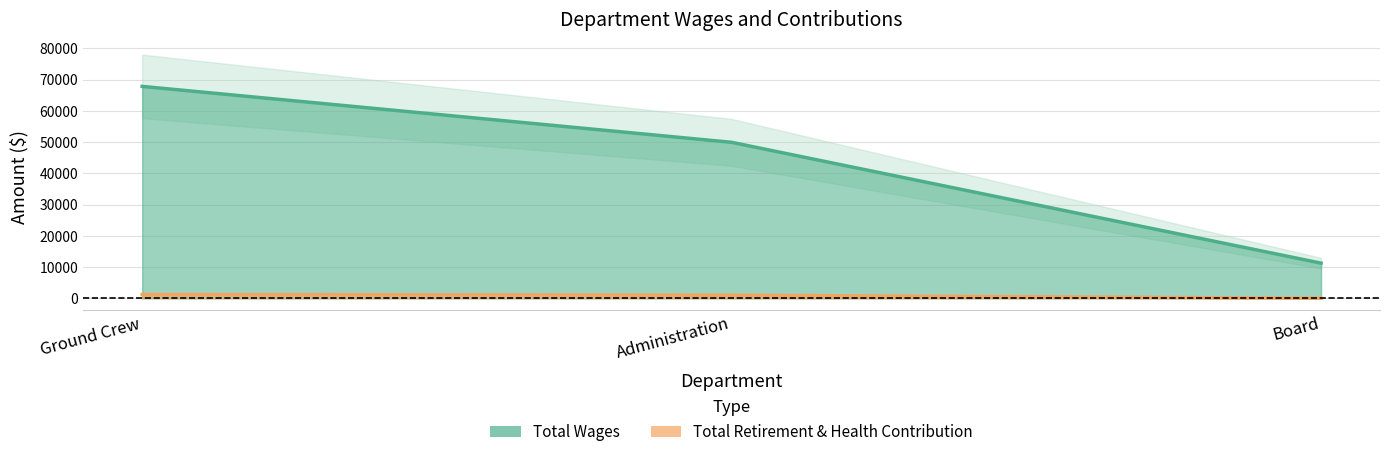

List the series in order of their overall mean, lowest first.

Total Retirement & Health Contribution, Total Wages